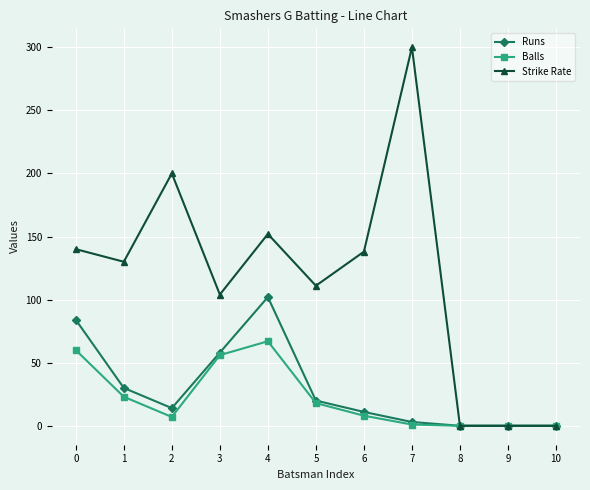

Is it true that Strike Rate equals 0 at 10?

True